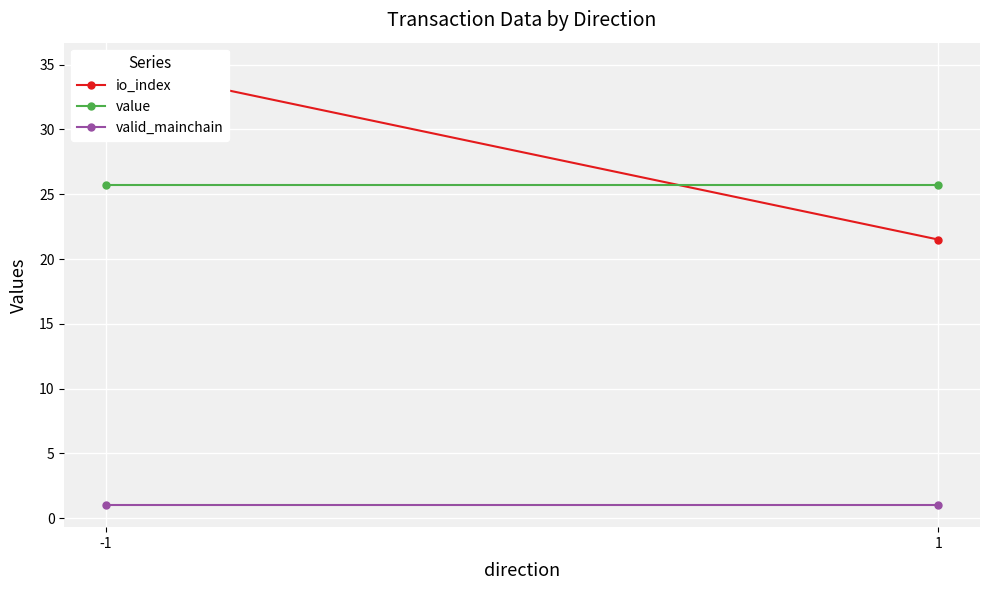

How many lines are shown in the chart?

3